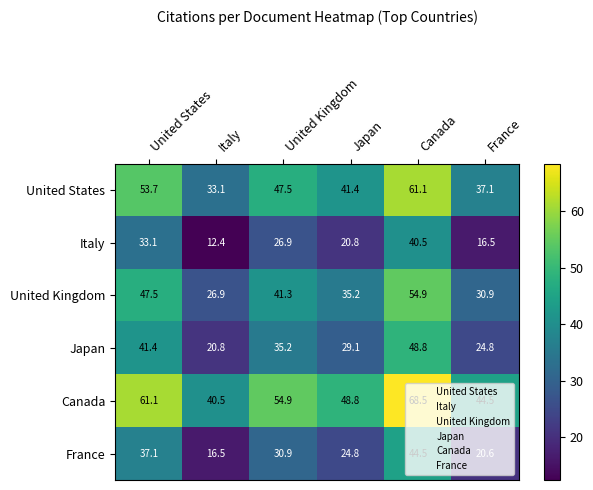

What is the sum of the United Kingdom values at Canada and France?

85.8